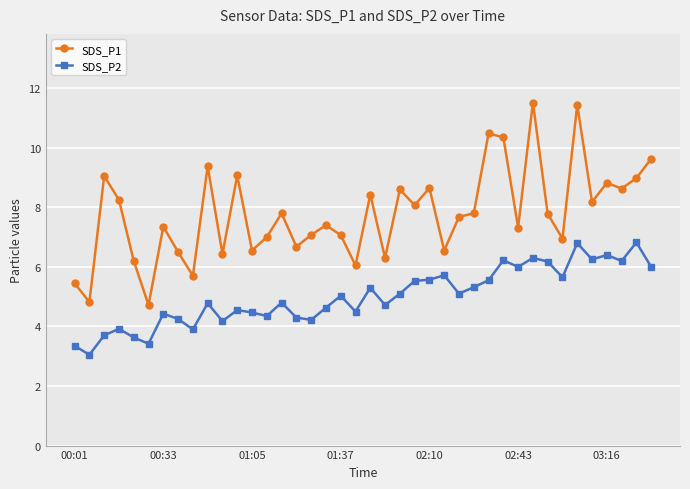

True or false: SDS_P2 and SDS_P1 intersect in this chart.

False